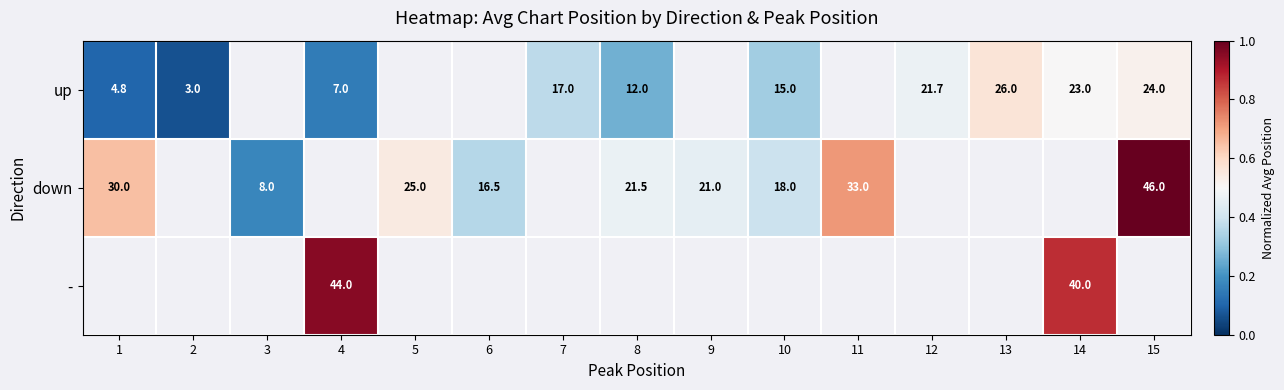

True or false: down has a value of 1.2 at 11.

False